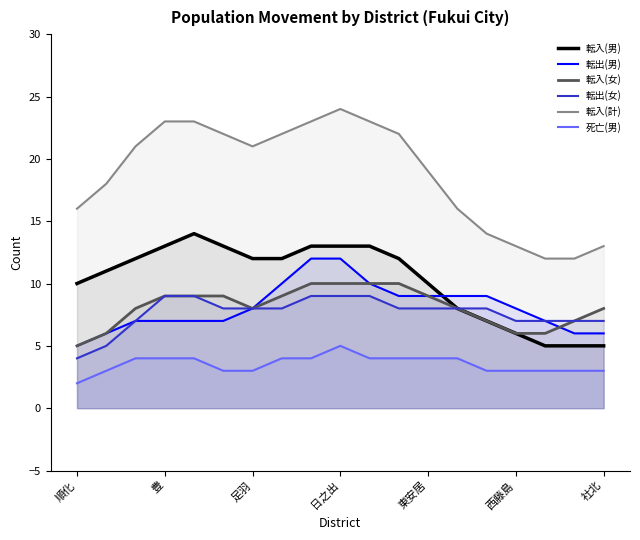

What is the spread (max minus min) of values at 社北?

10